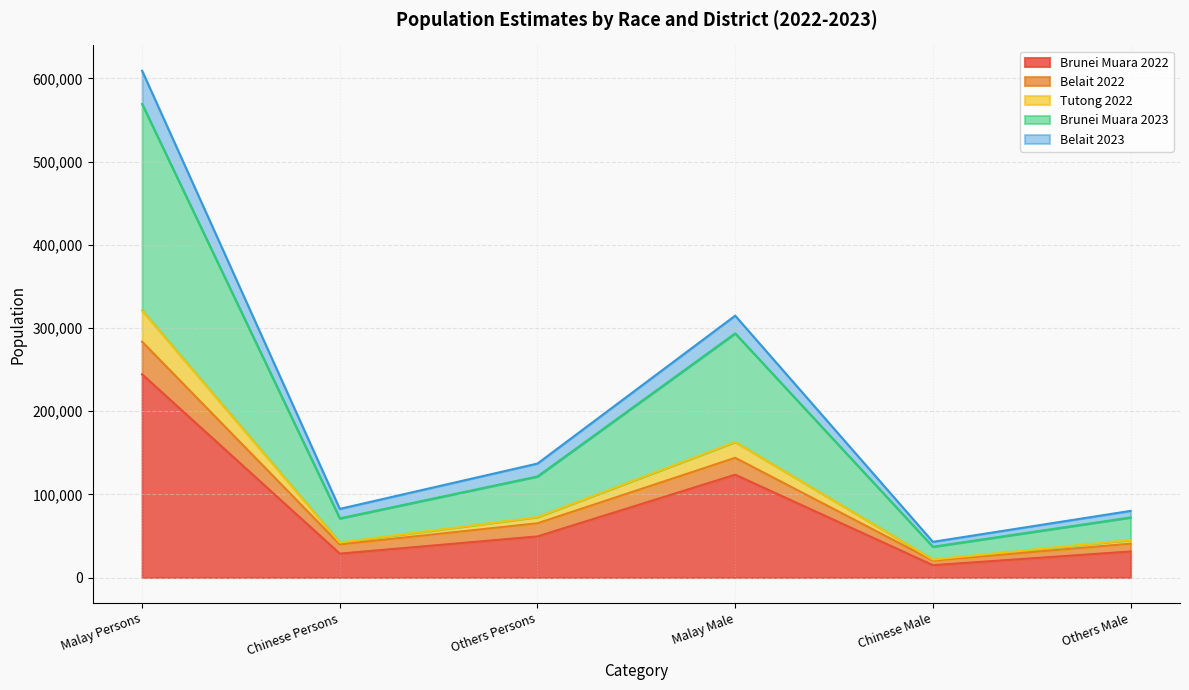

Rank the series by their maximum value, from lowest to highest.

Brunei Muara 2022, Belait 2022, Tutong 2022, Brunei Muara 2023, Belait 2023